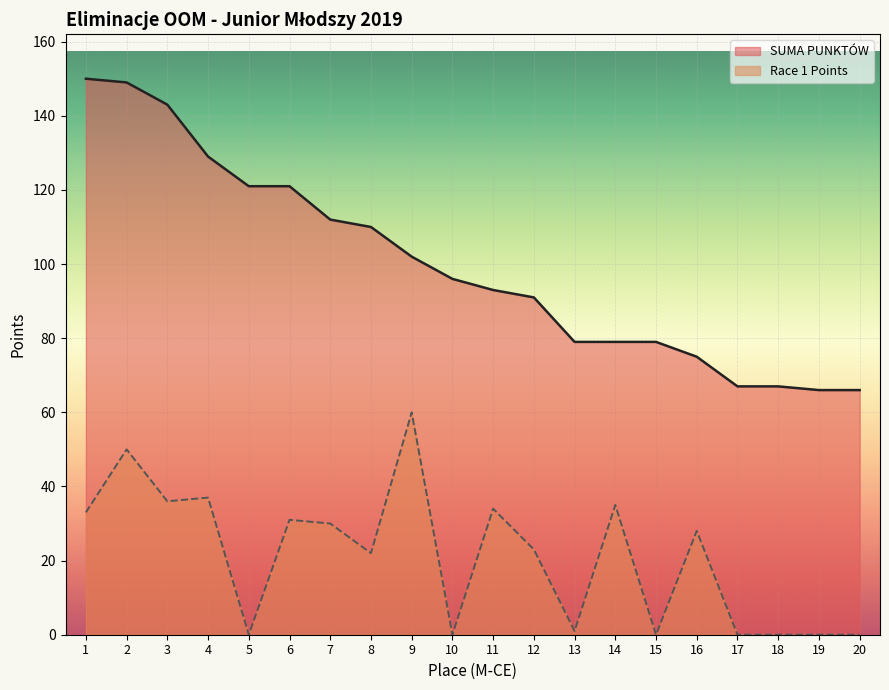

Which label corresponds to the largest value in the chart?

1